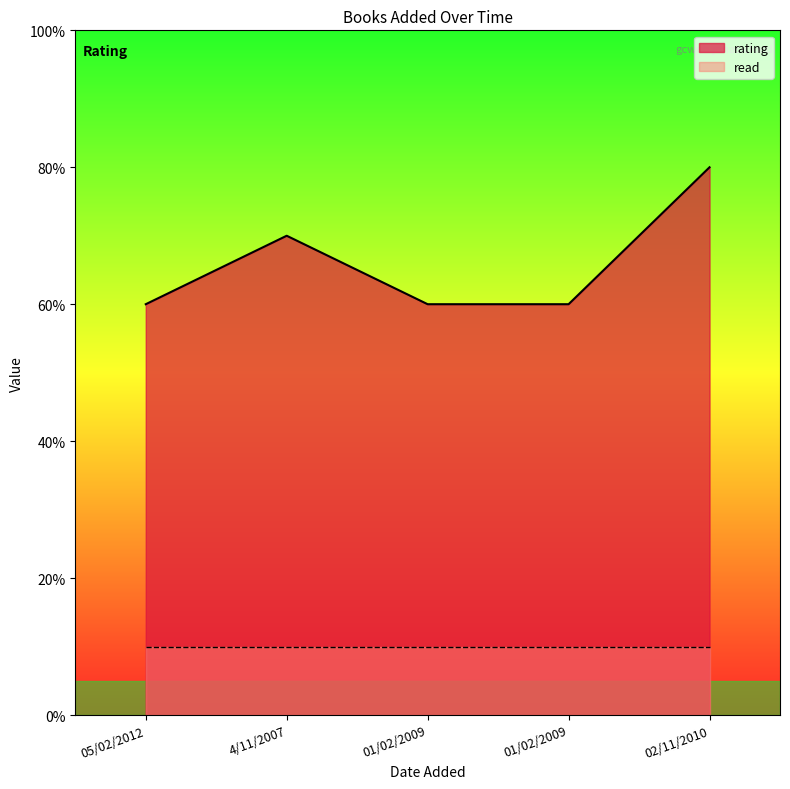

List the labels in order of value, largest first.

02/11/2010, 4/11/2007, 05/02/2012, 01/02/2009, 01/02/2009